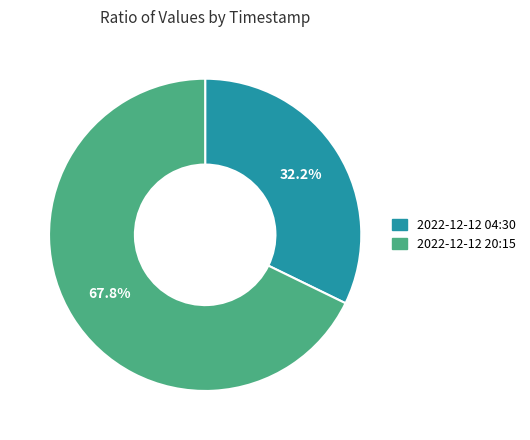

Approximately how many times larger is the value at 2022-12-12 20:15 compared to 2022-12-12 04:30?

2.1